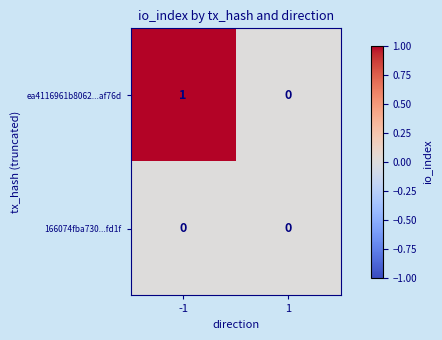

Reading left to right, transcribe all the data shown in this chart.

ea4116961b8062...af76d: 1	0
166074fba730...fd1f: 0	0